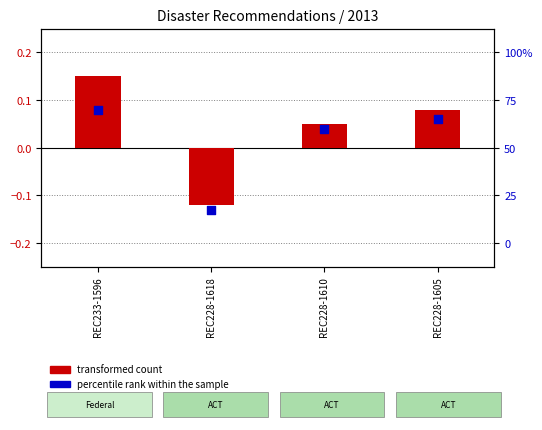

What is the total value across all series at REC228-1618?

-0.2